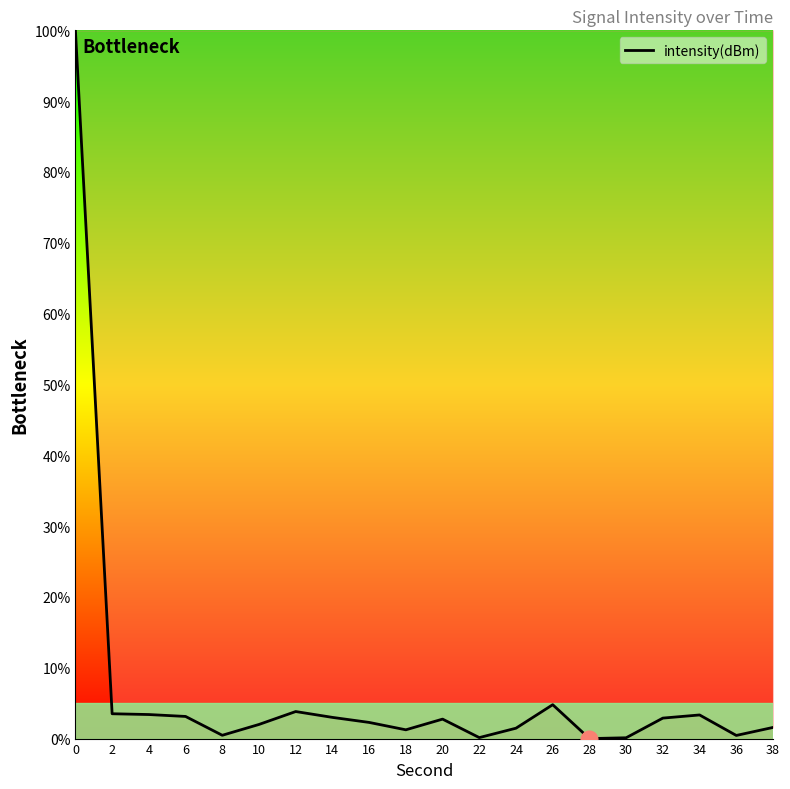

What is the difference between the maximum and minimum values?

100.0